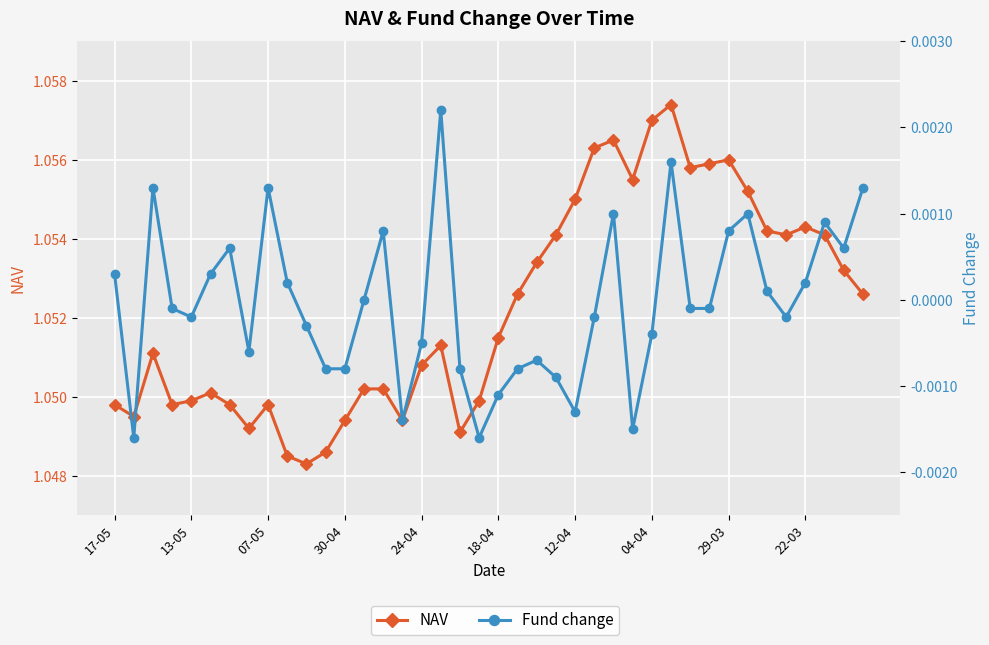

Is the value of NAV at 19 greater than the value of Fund change at 12?

Yes